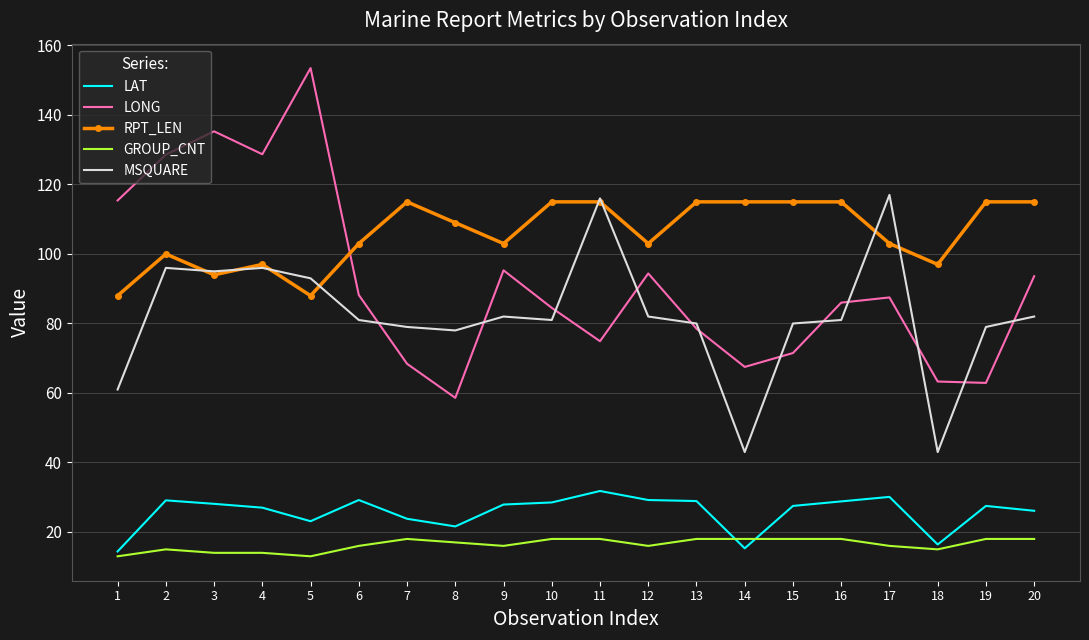

What is the difference between the maximum and second lowest values in the GROUP_CNT series?

5.0